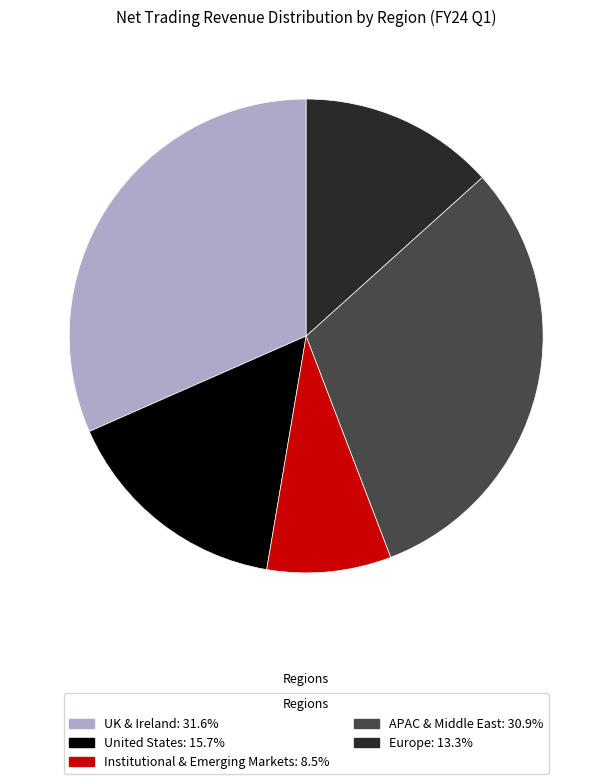

Is Institutional & Emerging Markets the majority of the pie?

No